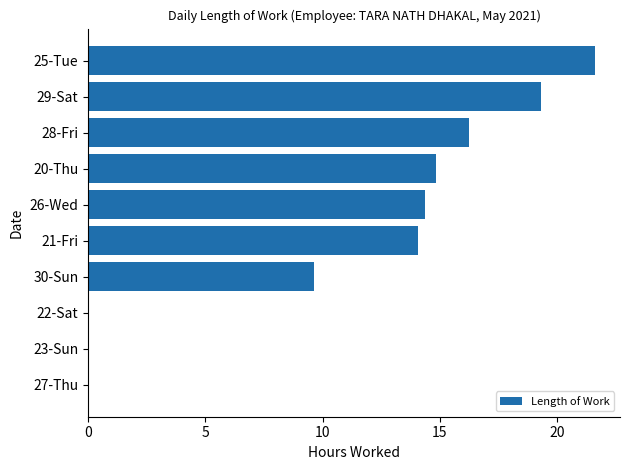

True or false: the data shows 11.9 at 22-Sat.

False